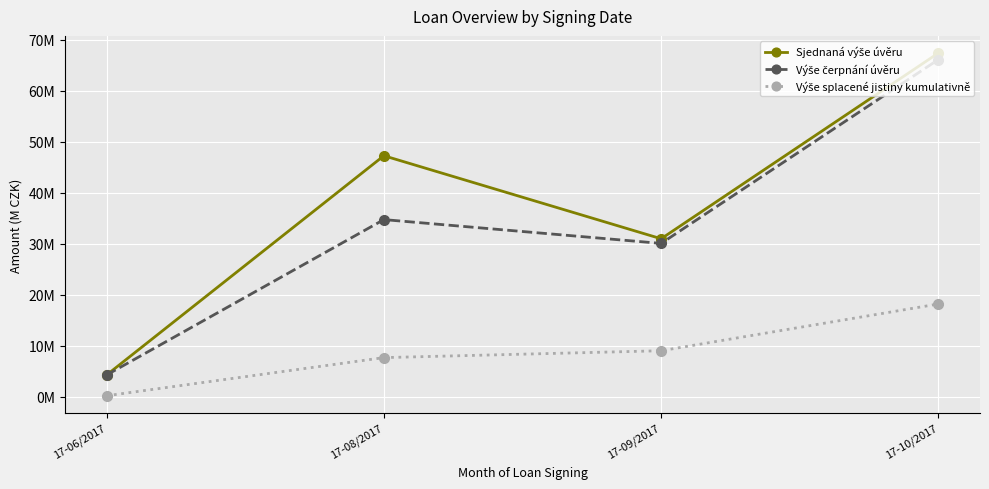

True or false: Sjednaná výše úvěru and Výše čerpnání úvěru intersect in this chart.

False